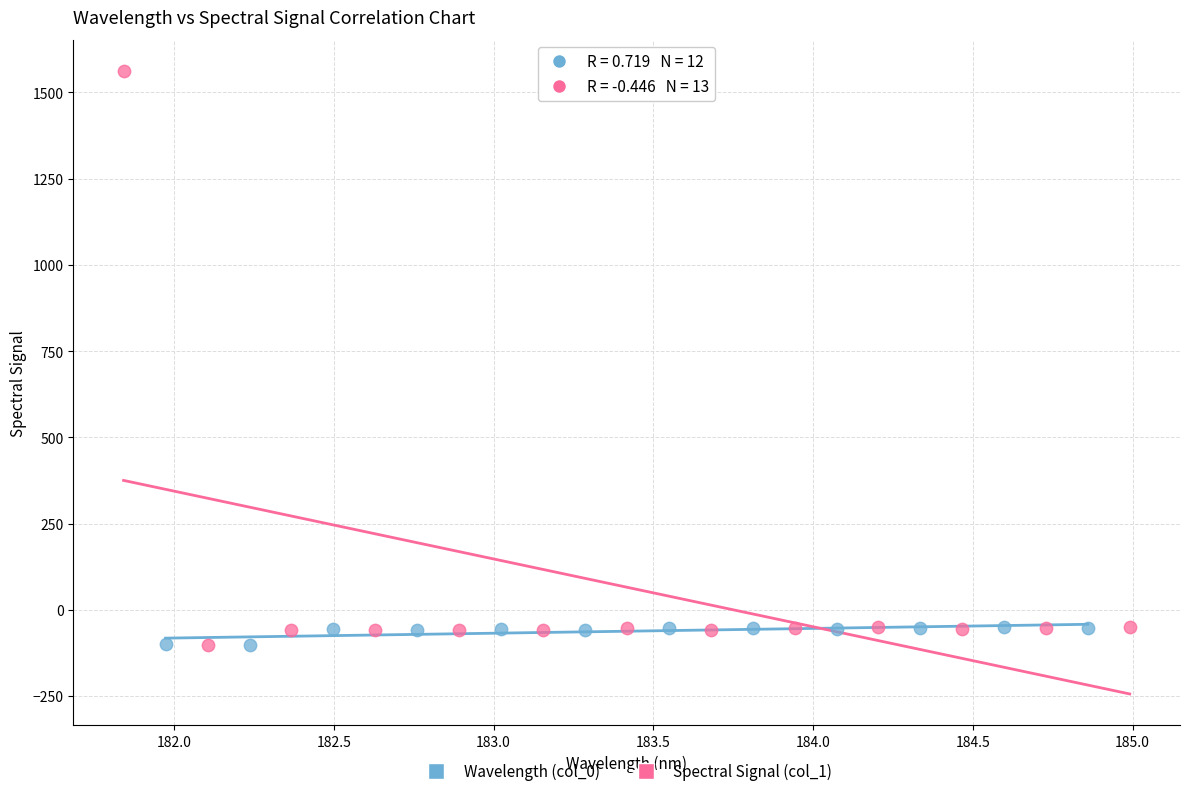

What are all the series names shown in the legend?

Wavelength (col_0), Spectral Signal (col_1)